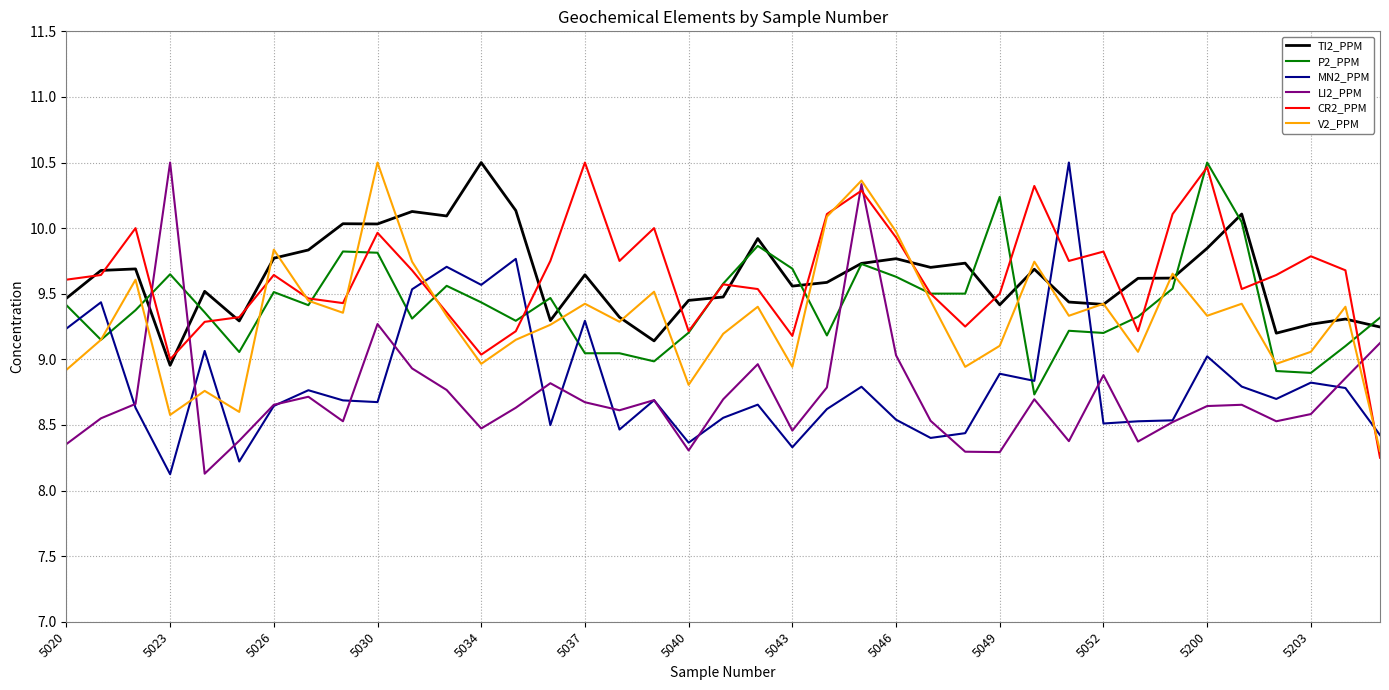

How many times do MN2_PPM and TI2_PPM cross each other?

2